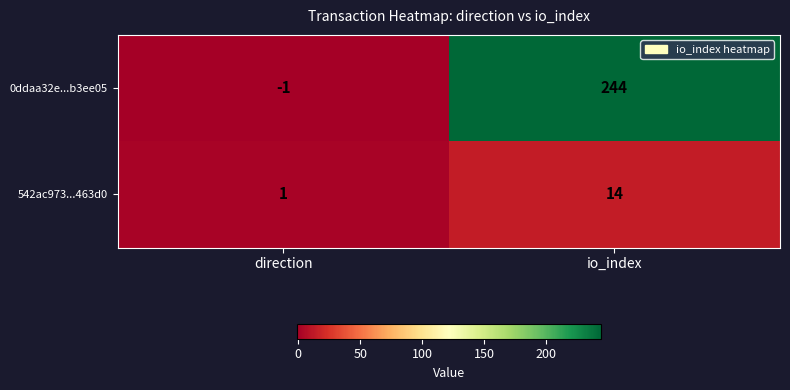

What is the maximum value shown in the chart?

244